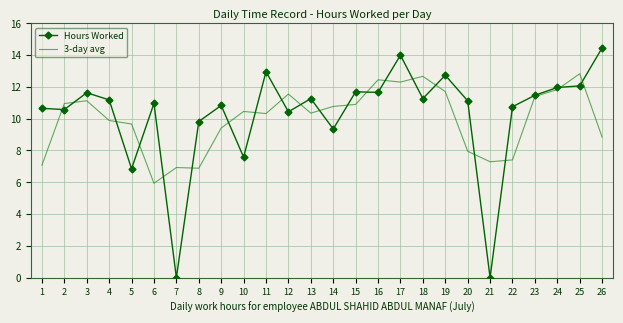

What is the sum of all Hours Worked values?

267.2